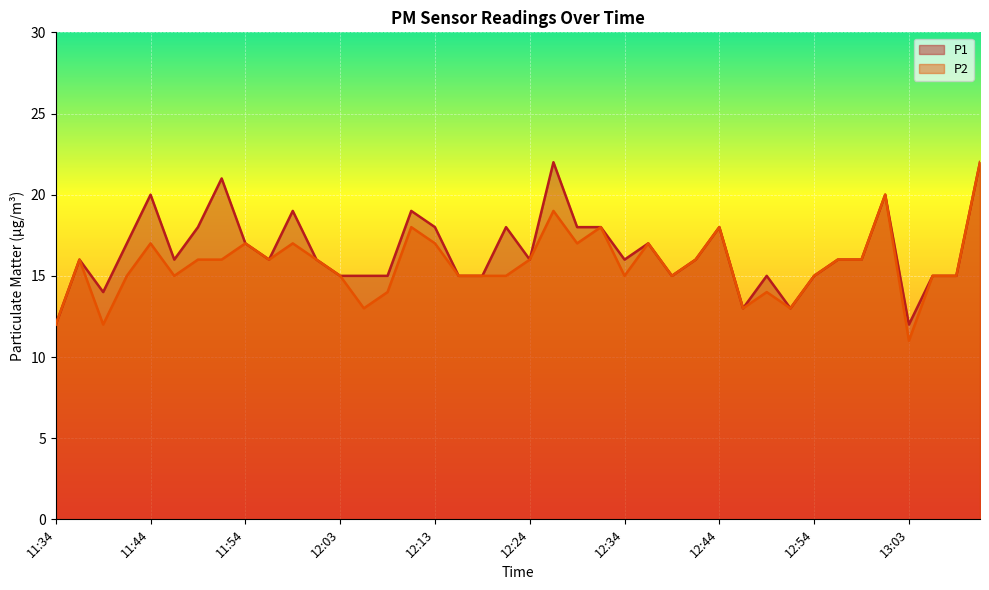

In P2, how many points are lower than both neighbors (excluding endpoints)?

10